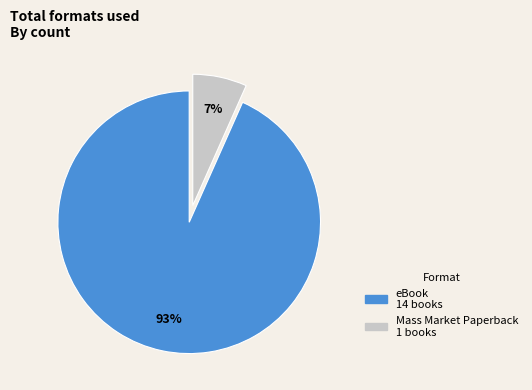

Rank the categories by value from lowest to highest.

Mass Market Paperback, eBook